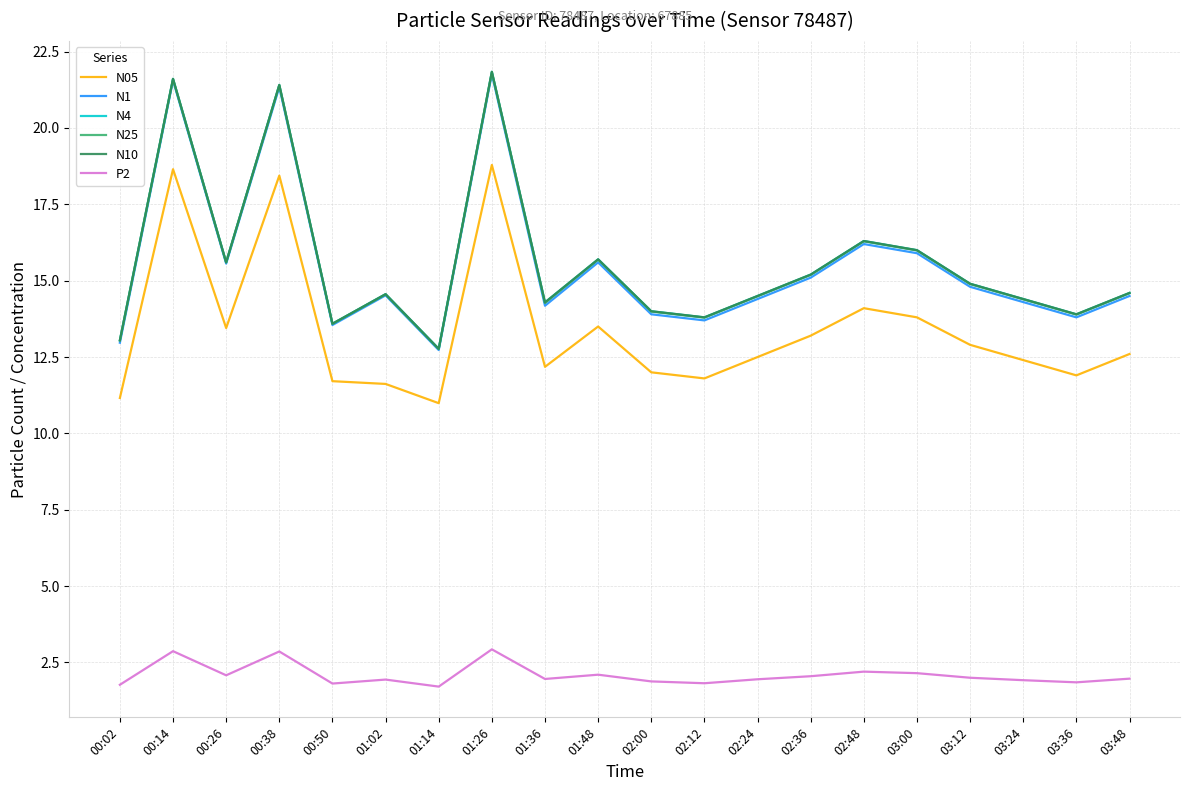

Does the chart have visible grid lines?

Yes